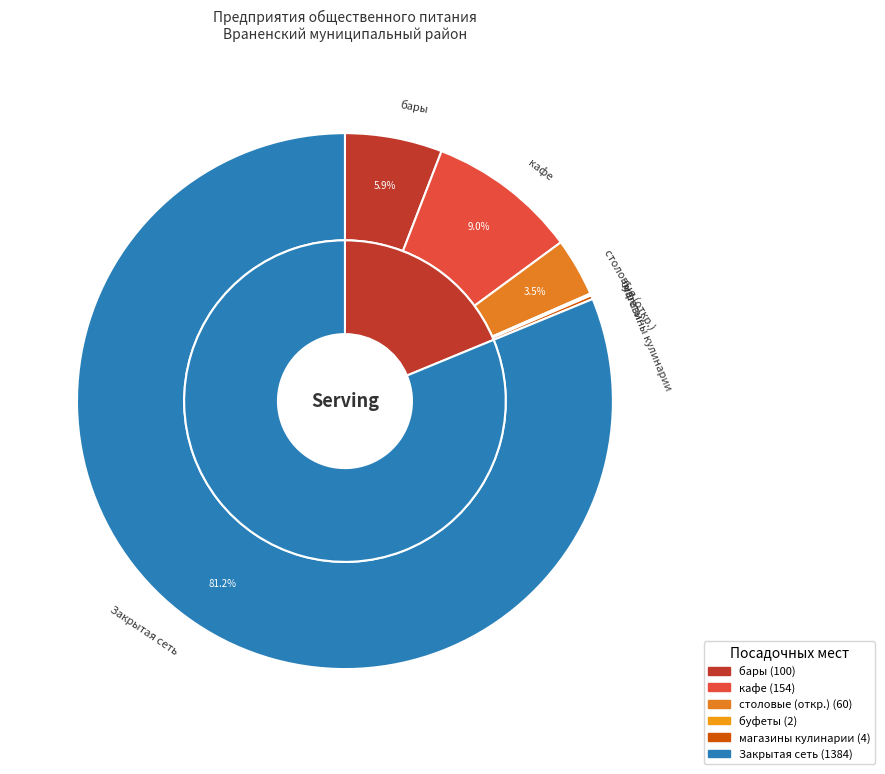

True or false: Закрытая сеть accounts for 11% of the total.

False